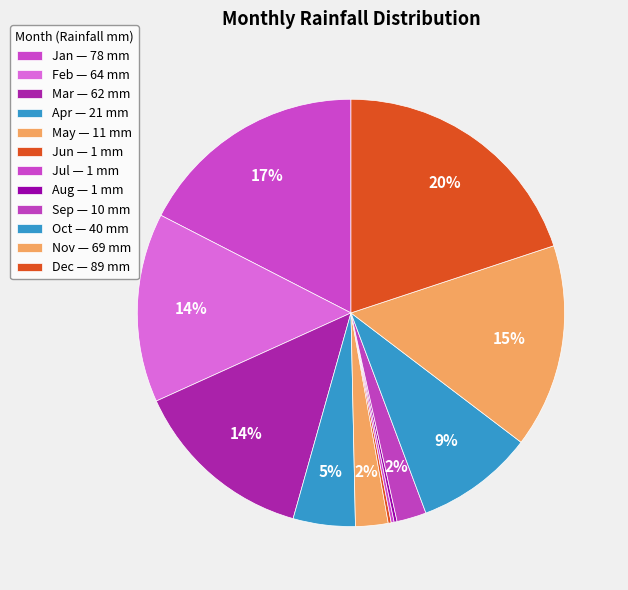

How much of the chart is everything except Dec?

80.1%